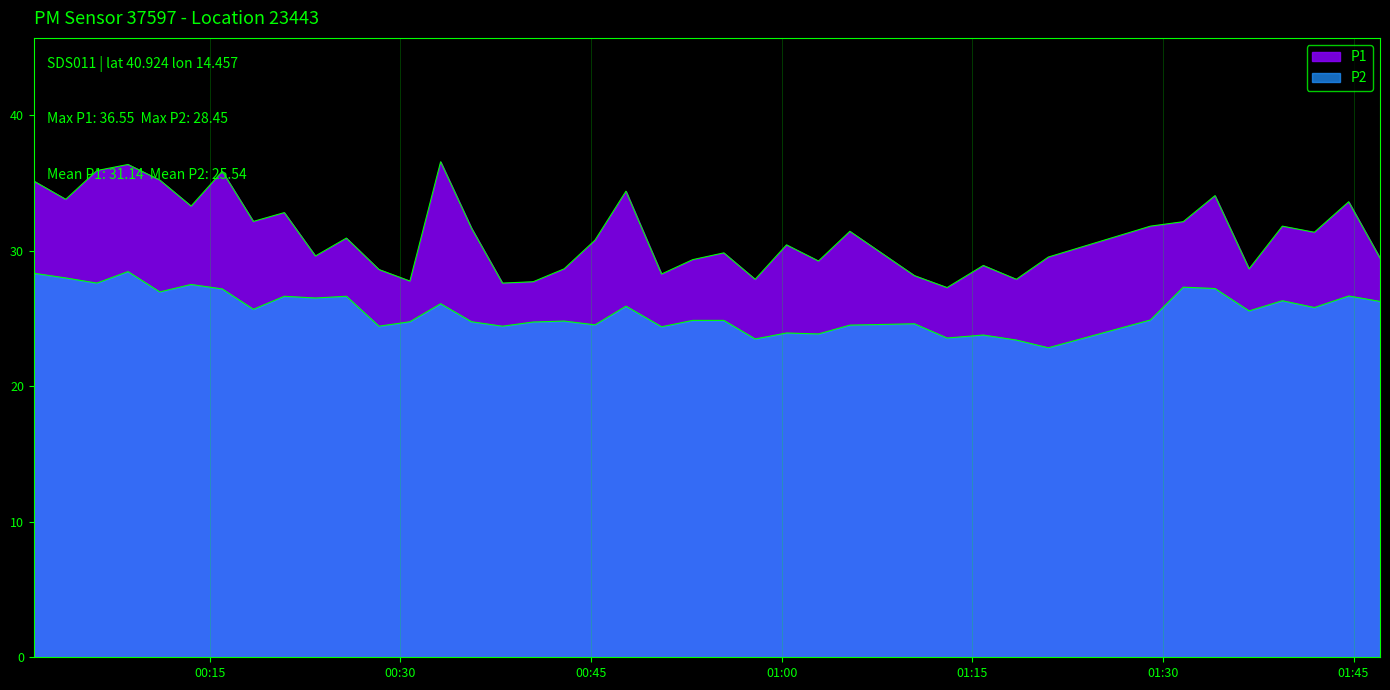

True or false: P2 and P1 intersect in this chart.

False